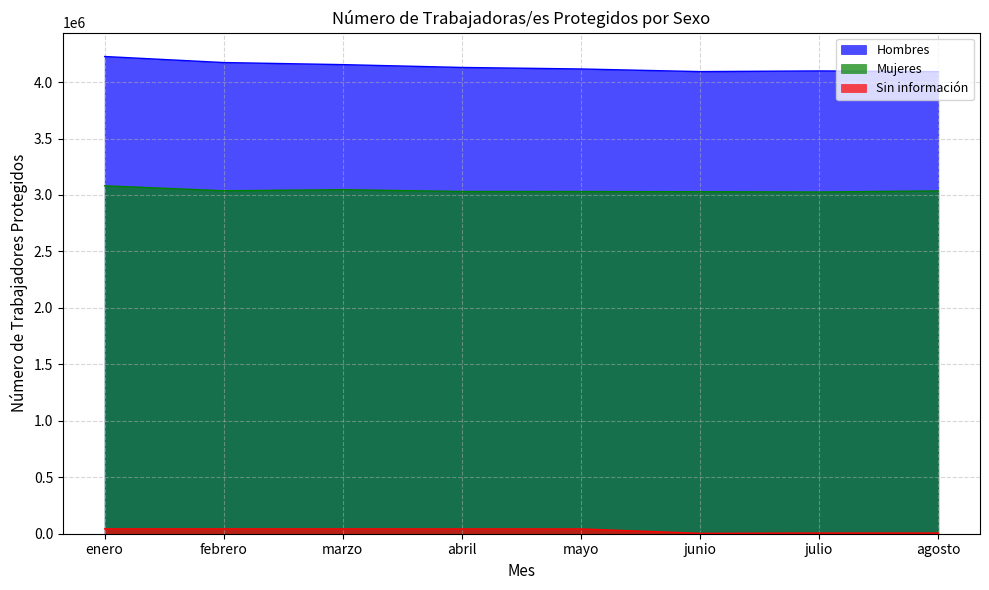

What is the difference between the maximum and minimum values in the Sin información series?

39847